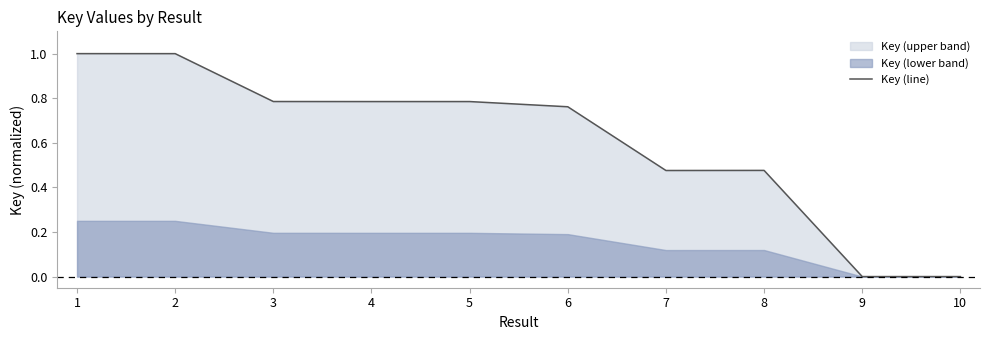

What is the greatest value displayed?

1.0